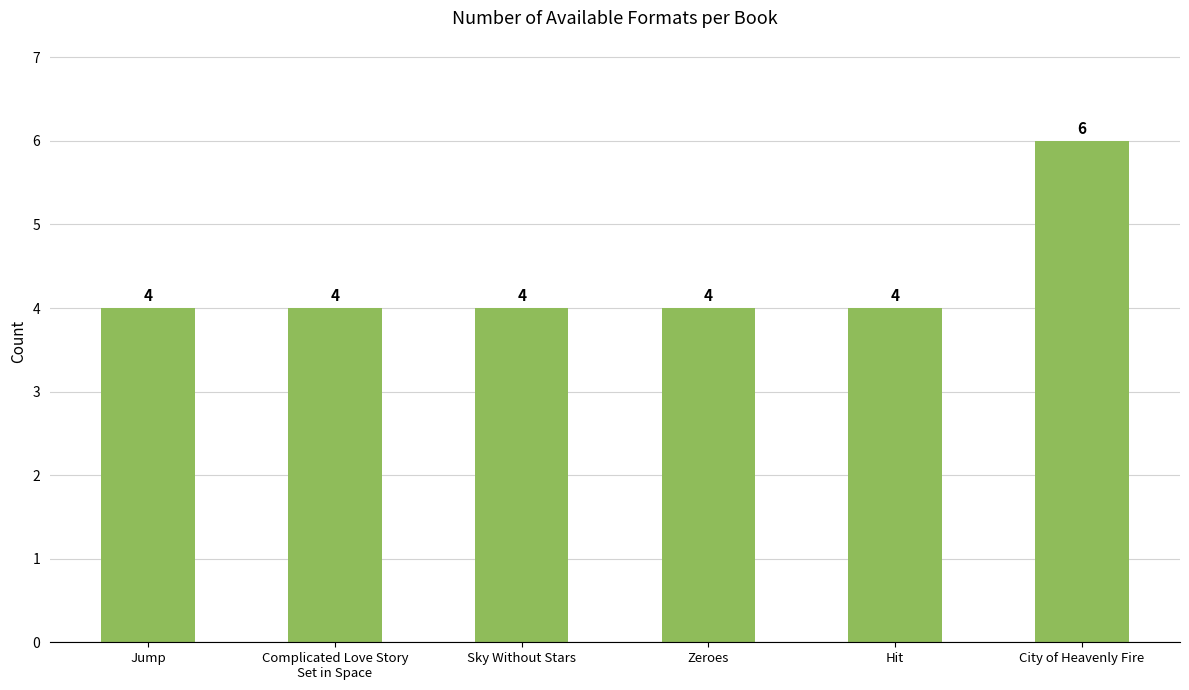

What is the maximum value shown in the chart?

6